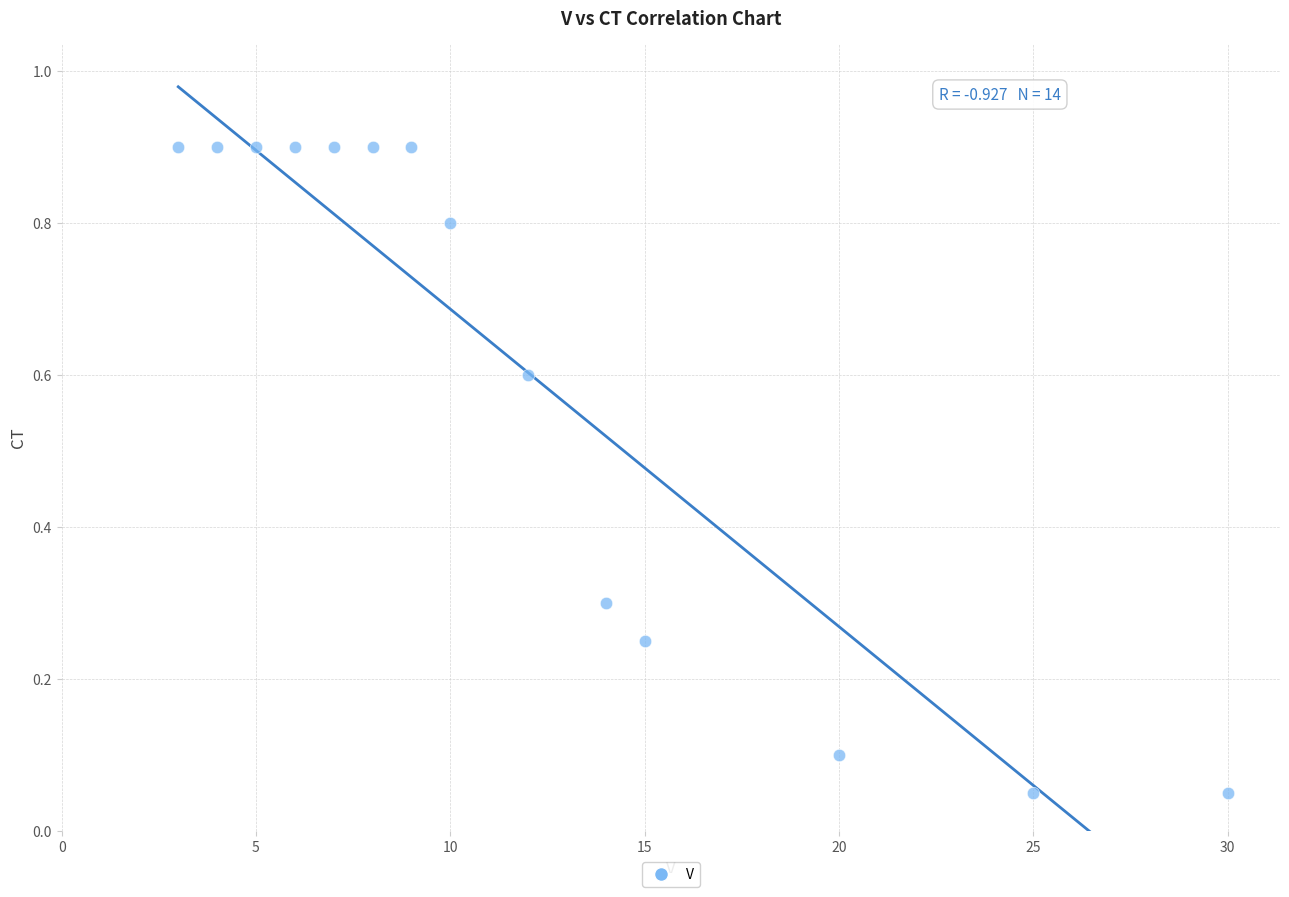

What is the range of X values (max minus min)?

27.0